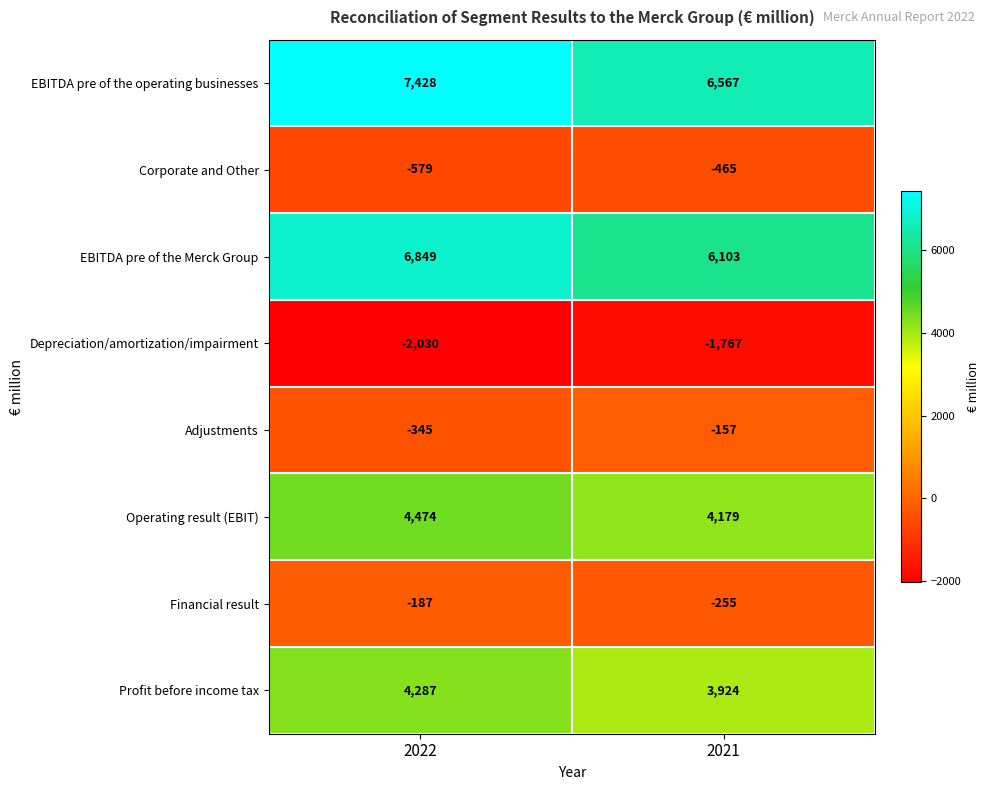

What is the sum of all Financial result values?

-442